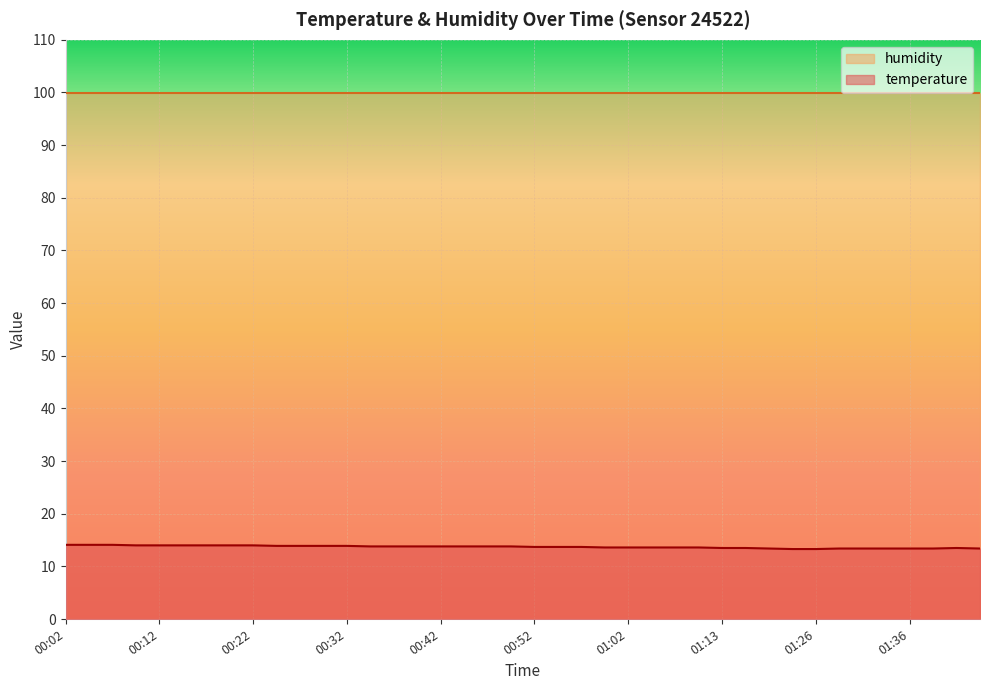

Rank the categories by value from lowest to highest.

01:23, 01:26, 01:18, 01:28, 01:31, 01:33, 01:36, 01:38, 01:43, 01:13, 01:15, 01:41, 01:00, 01:02, 01:05, 01:07, 01:10, 00:52, 00:55, 00:57, 00:34, 00:37, 00:39, 00:42, 00:45, 00:47, 00:50, 00:24, 00:27, 00:29, 00:32, 00:09, 00:12, 00:14, 00:17, 00:19, 00:22, 00:02, 00:04, 00:07